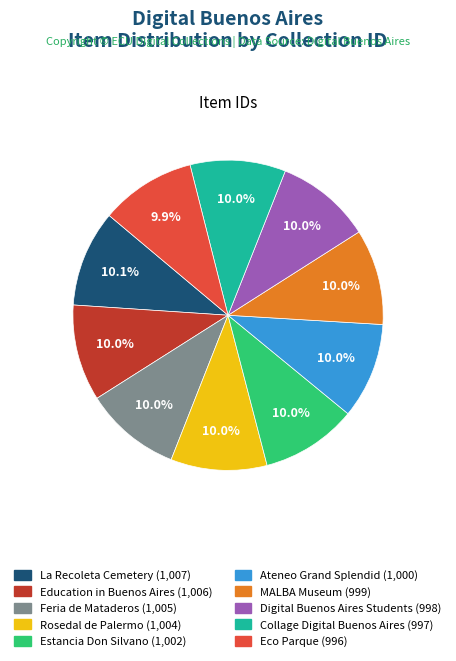

To the nearest percent, what is the combined percentage of Digital Buenos Aires Students and MALBA Museum?

20%